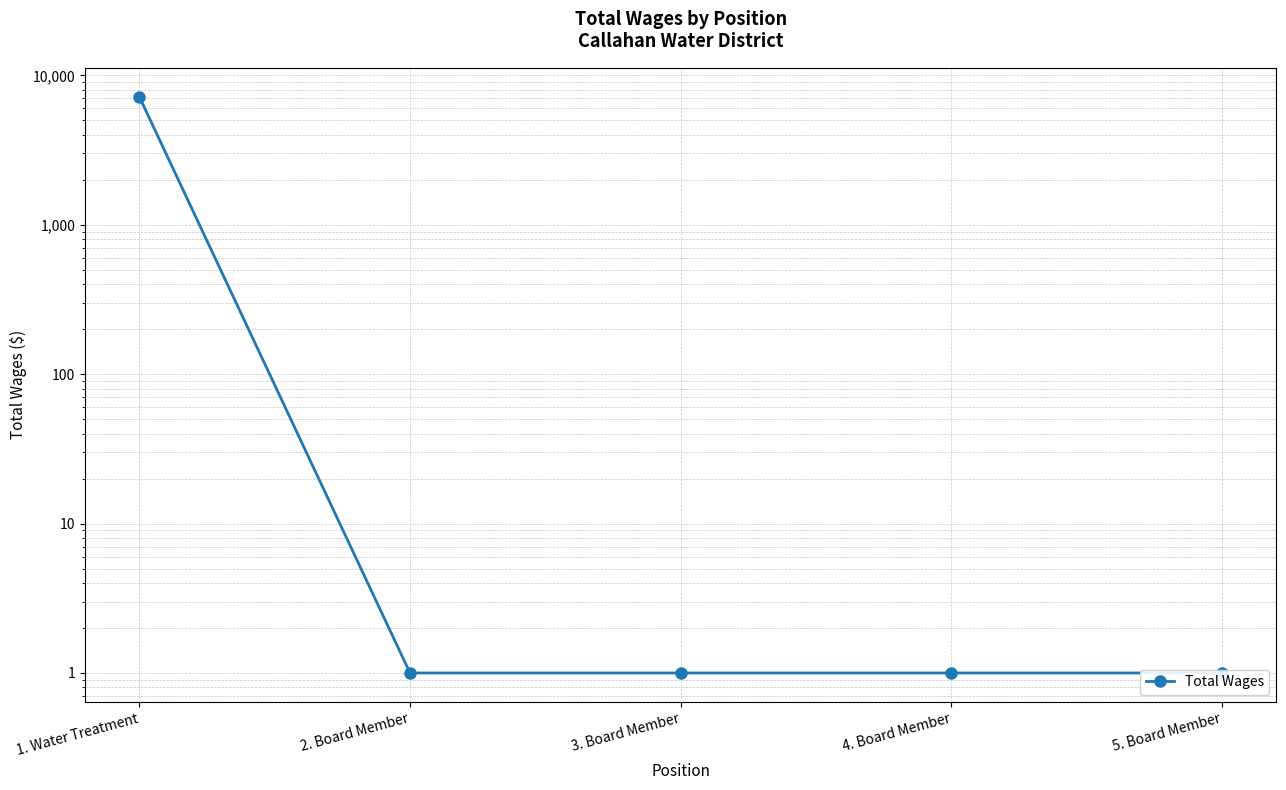

List the labels in order of value, largest first.

1. Water Treatment, 2. Board Member, 3. Board Member, 4. Board Member, 5. Board Member